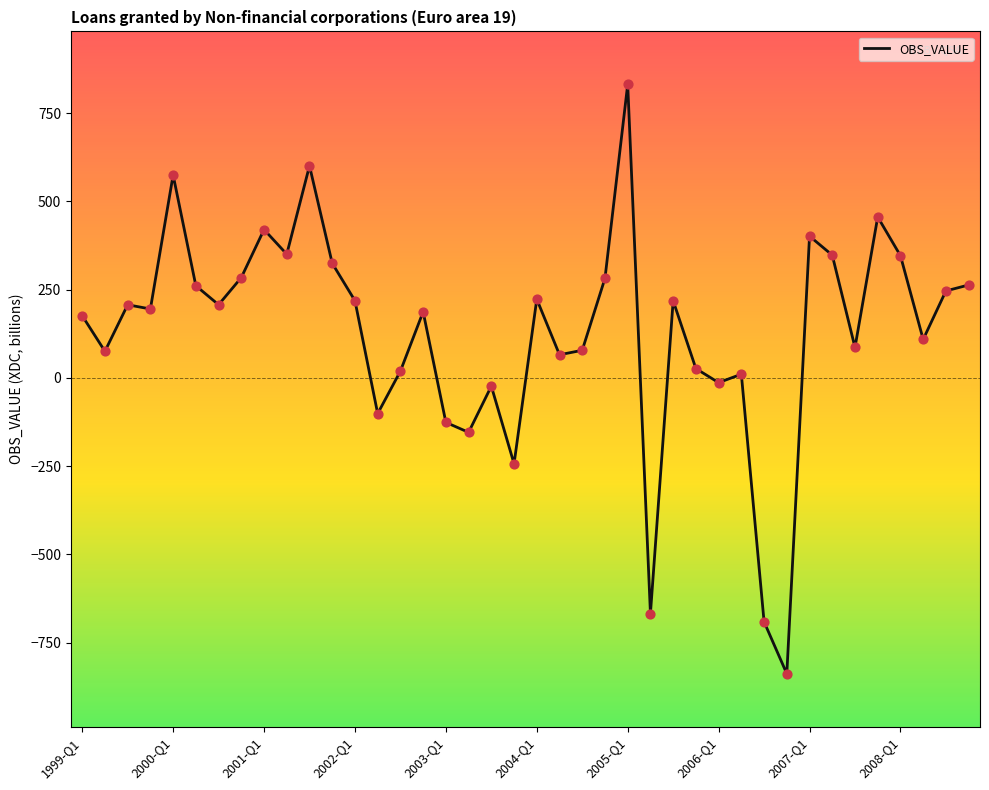

What is the greatest value displayed?

831.5